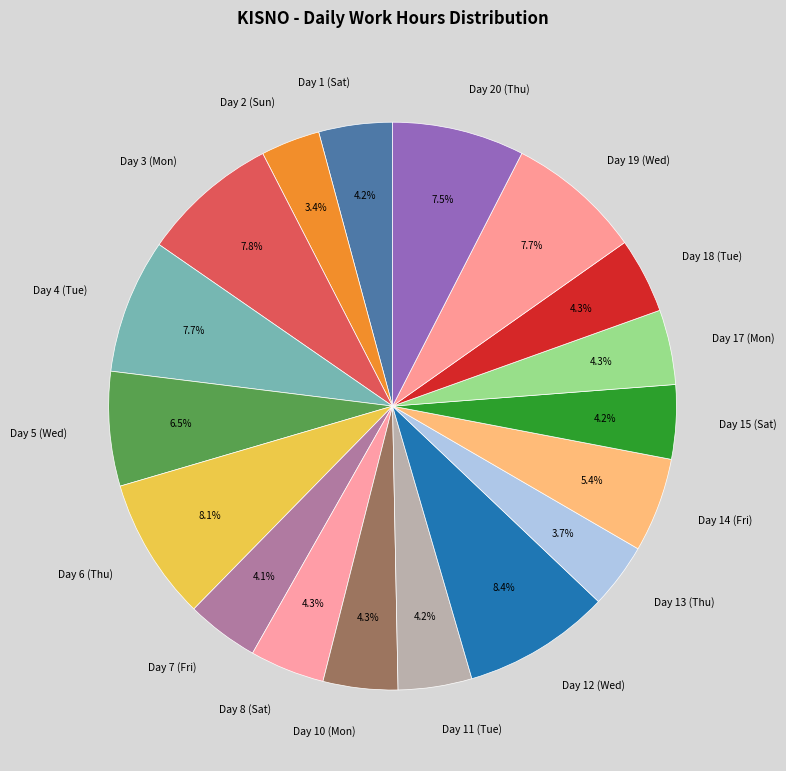

Count the number of slices in the pie.

18